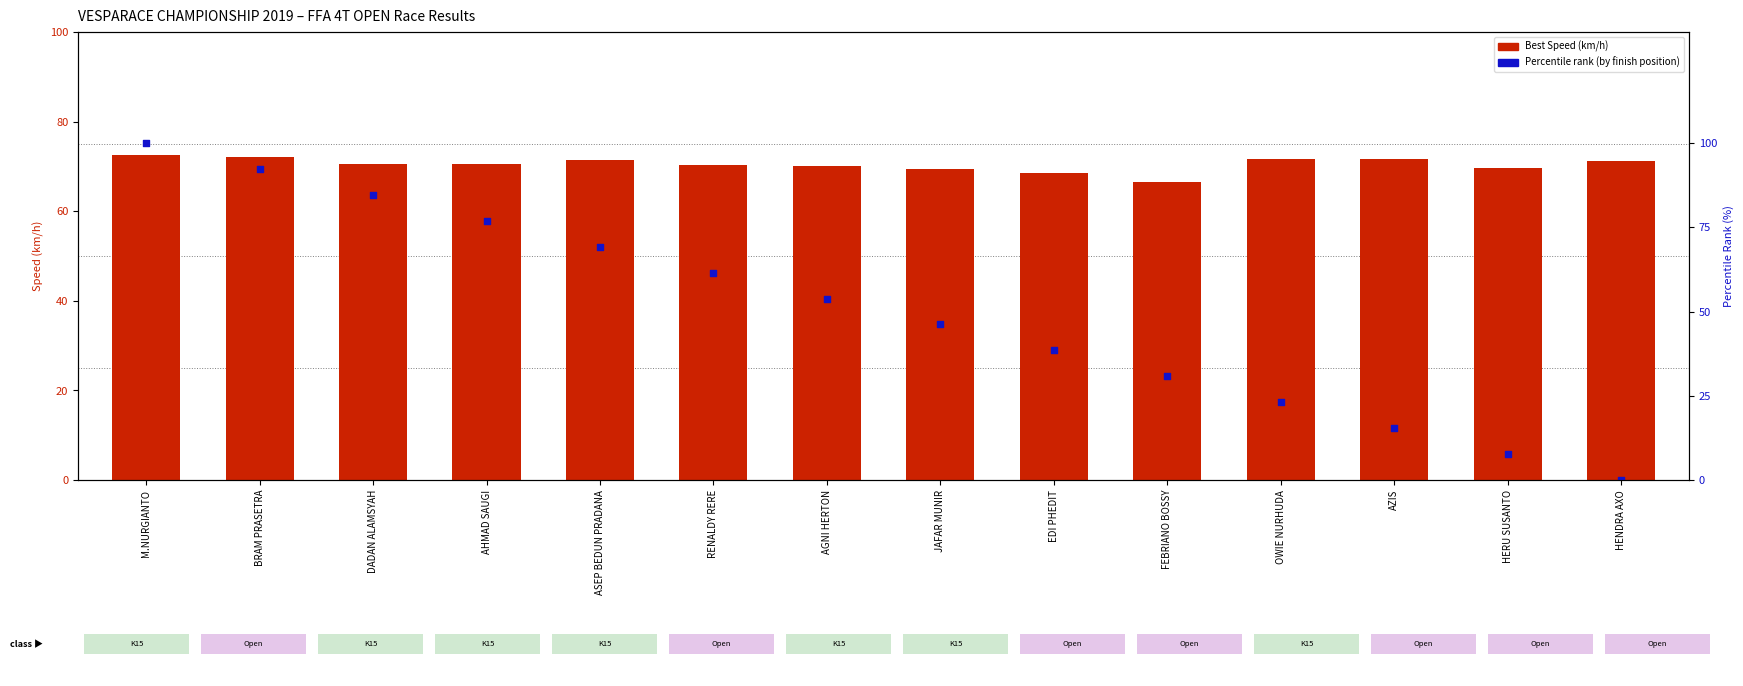

At how many categories does at least one series exceed 18?

14